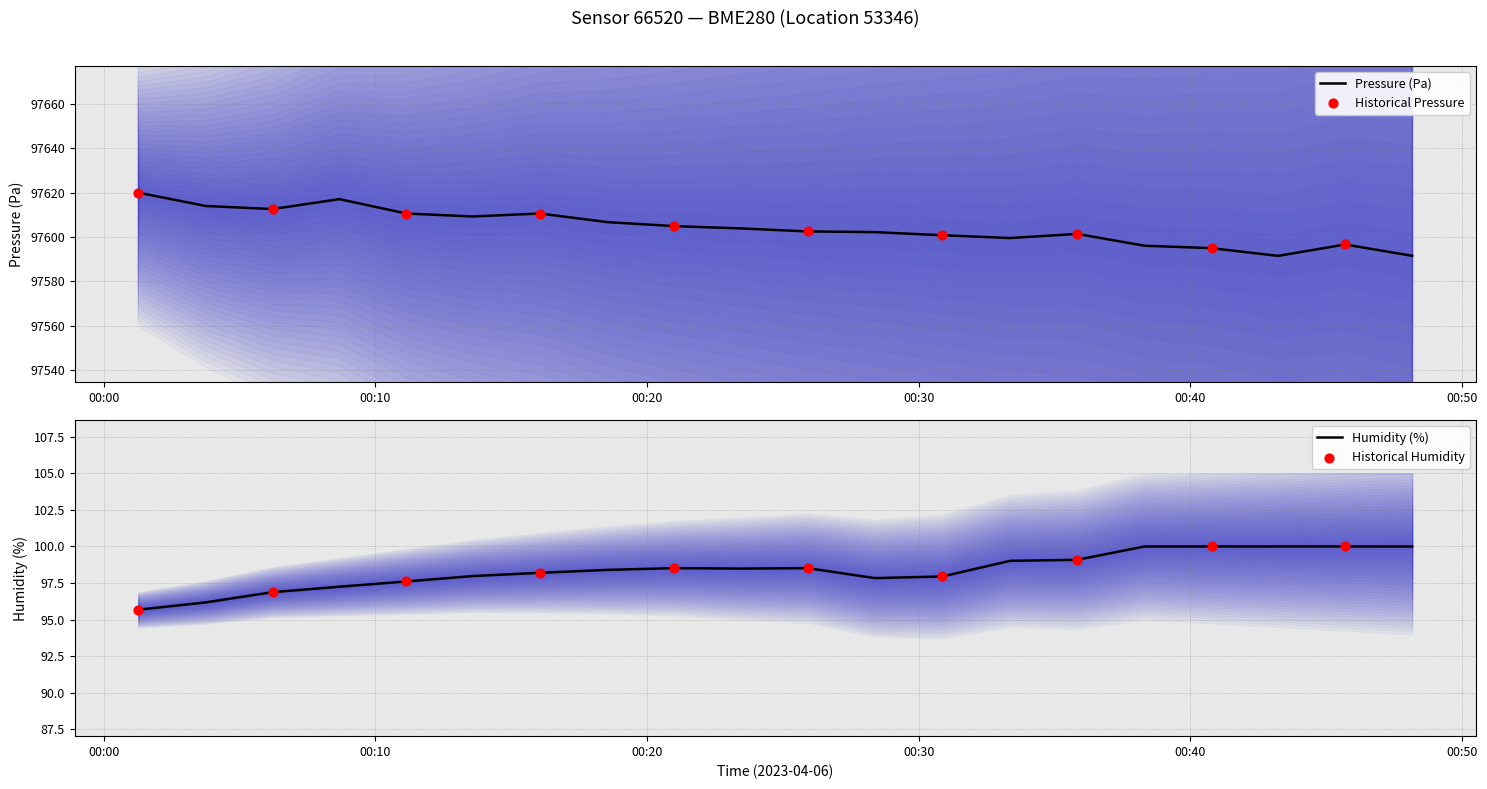

What are all the series names shown in the legend?

pressure, humidity